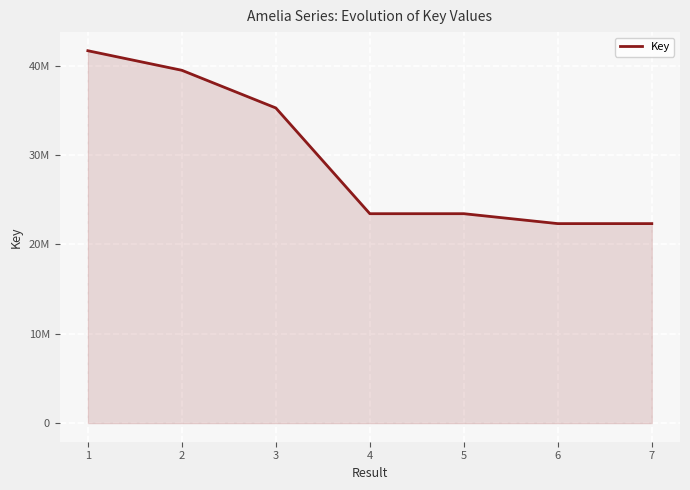

Does the chart display data point markers on the line(s)?

No